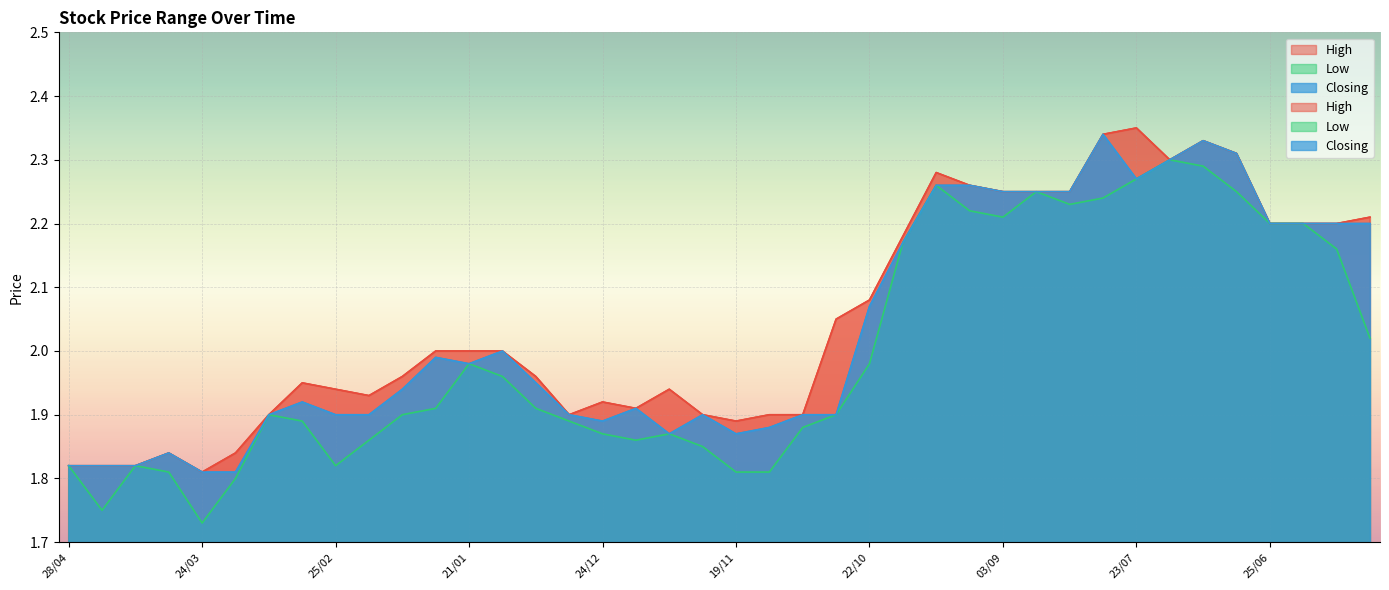

List the labels in order of Low value, smallest first.

24/03, 21/04, 17/03, 31/03, 19/11, 12/11, 28/04, 14/04, 25/02, 26/11, 18/02, 17/12, 24/12, 03/12, 05/11, 03/03, 31/12, 10/03, 04/02, 29/10, 28/01, 07/01, 14/01, 21/01, 22/10, 04/06, 11/06, 15/10, 25/06, 18/06, 03/09, 17/09, 13/08, 06/08, 27/08, 02/07, 01/10, 23/07, 09/07, 16/07